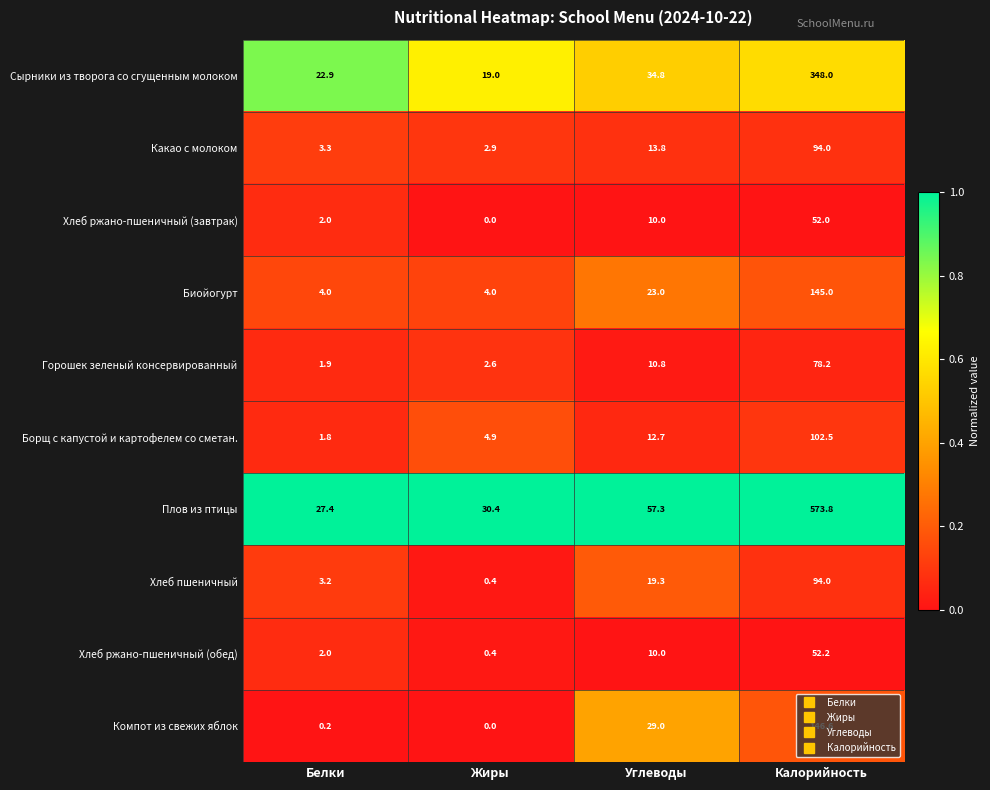

Which series has the widest spread of values?

Плов из птицы